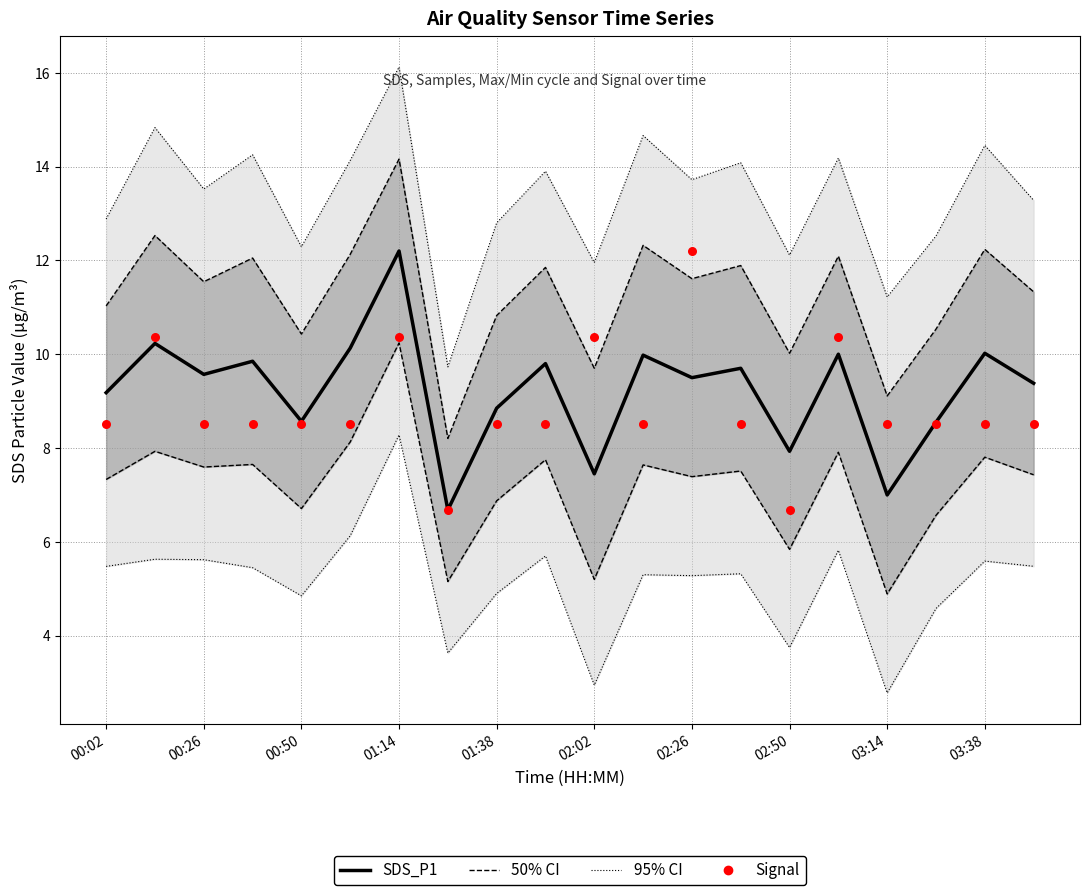

What is the total value across all series at 13?

44.2